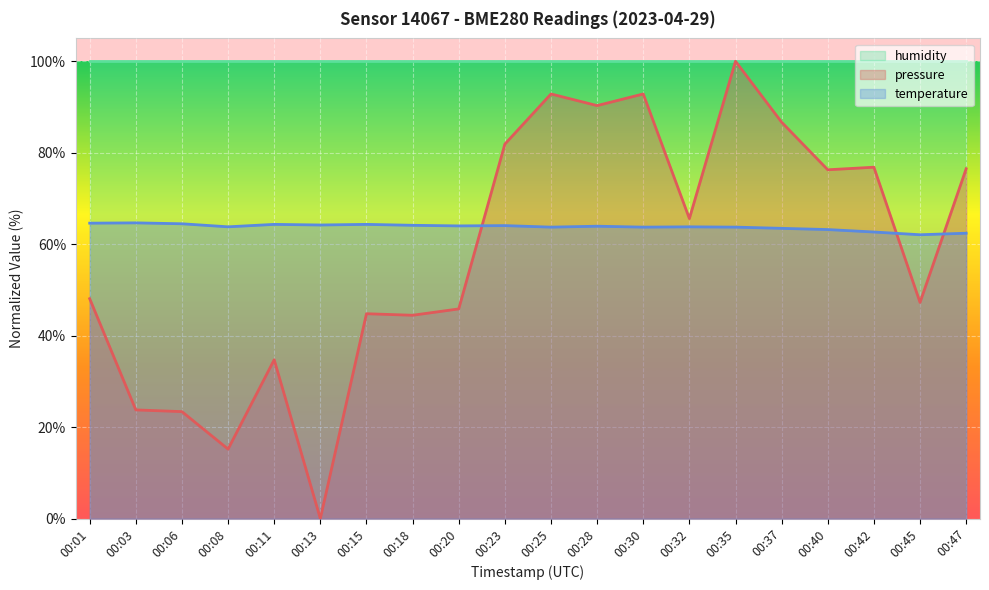

Reading left to right, extract all data points from this chart.

pressure: 48.1	23.8	23.4	15.2	34.7	0.0	44.8	44.5	45.8	81.9	92.9	90.3	92.9	65.6	100.0	86.7	76.3	76.8	47.3	76.5
temperature: 64.6	64.7	64.5	63.8	64.3	64.2	64.3	64.1	64.0	64.1	63.7	63.9	63.7	63.8	63.7	63.5	63.2	62.7	62.1	62.4